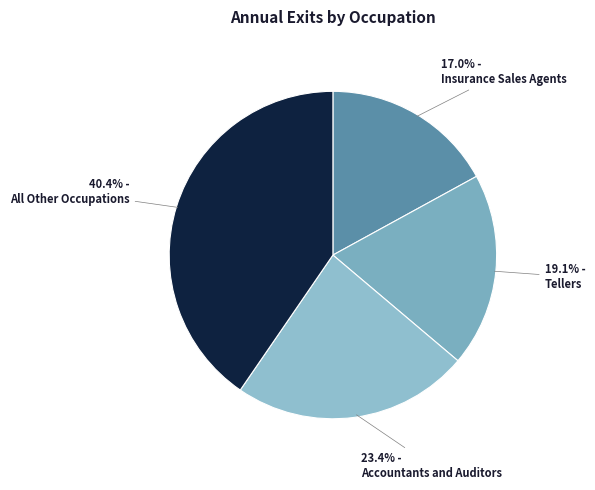

How many segments does this pie chart have?

4